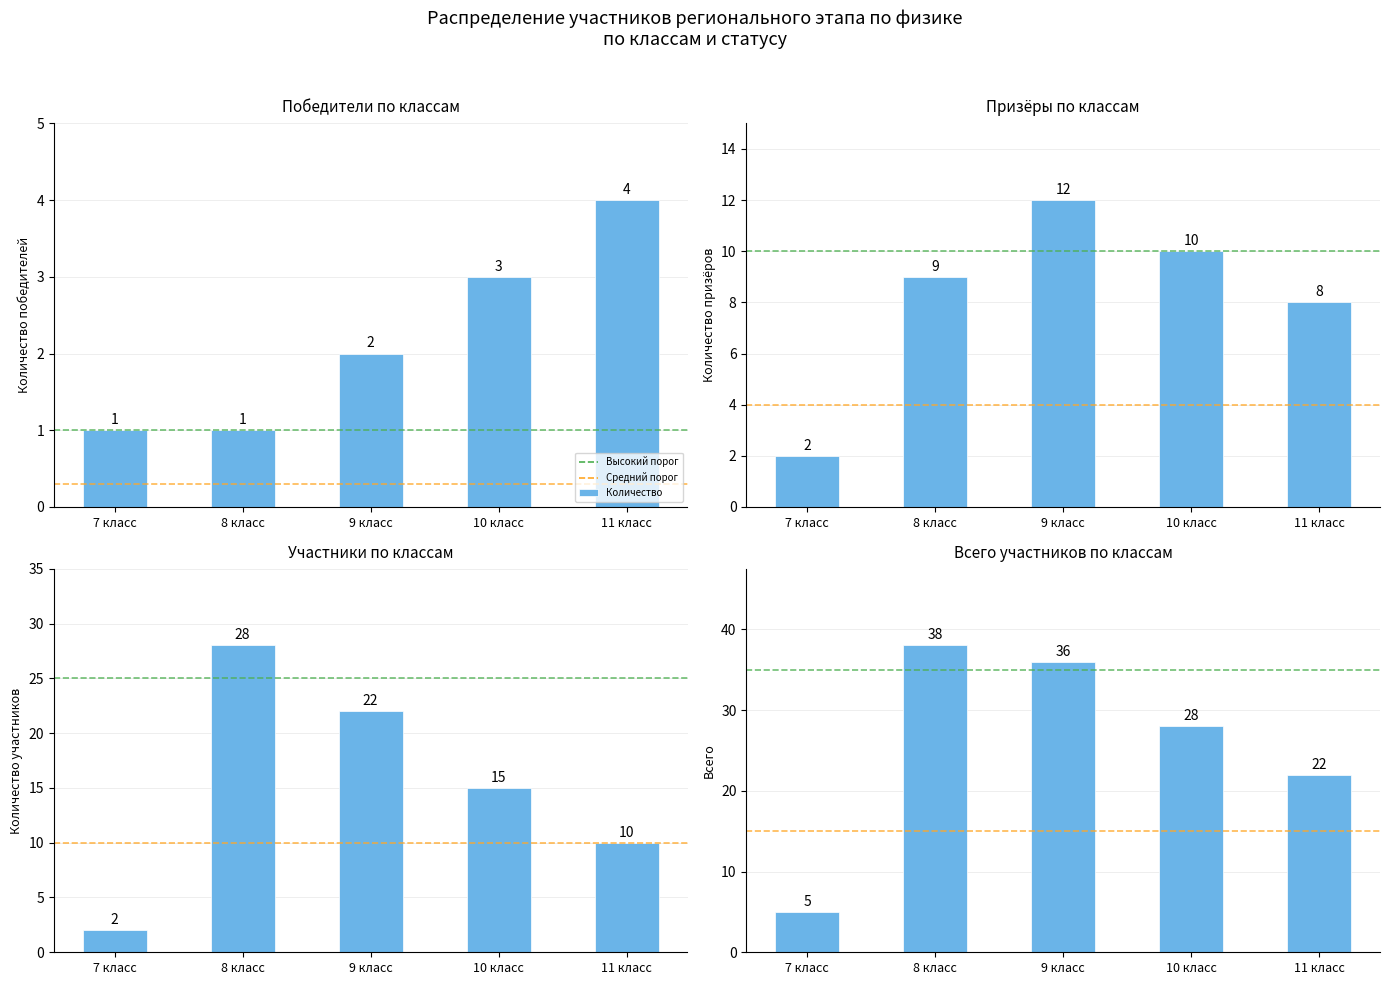

What position from the left is 7 класс?

1